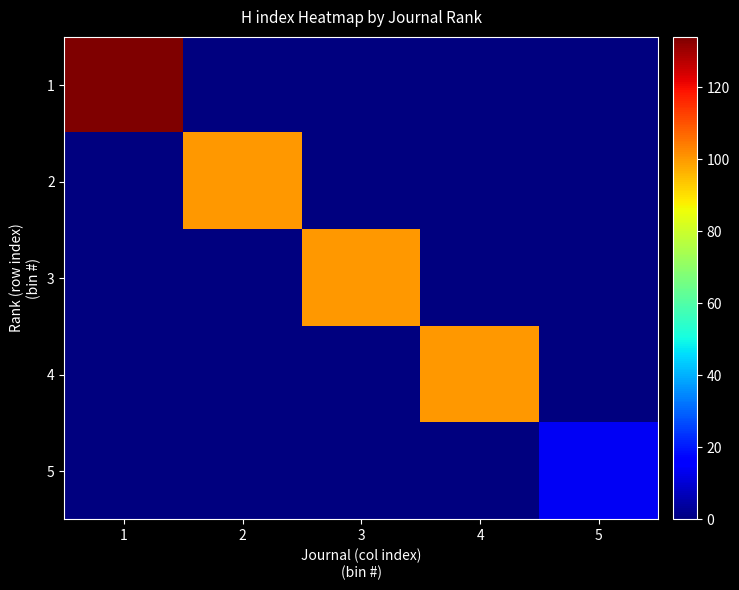

Rank the series by their maximum value, from highest to lowest.

1, 2, 3, 4, 5